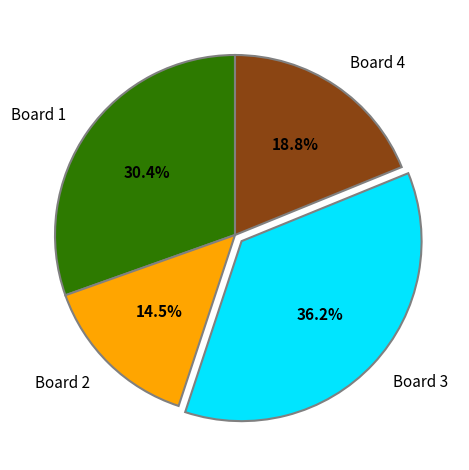

The Board 3 slice represents 36% of the pie. True or false?

True